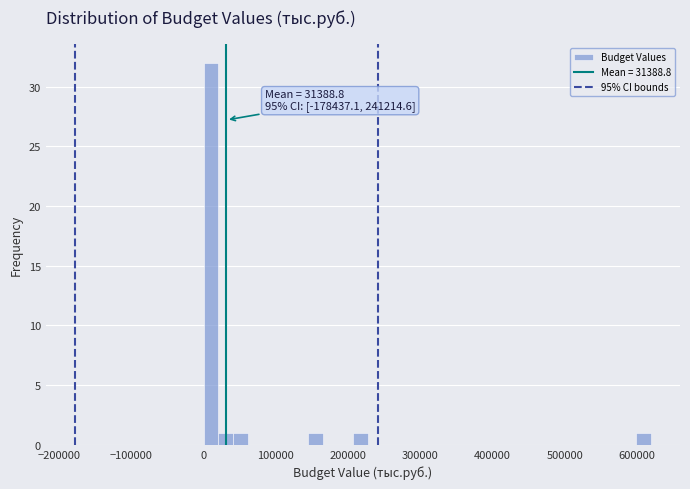

Read against the x-axis, roughly where is the centre of the tallest bar?

10000